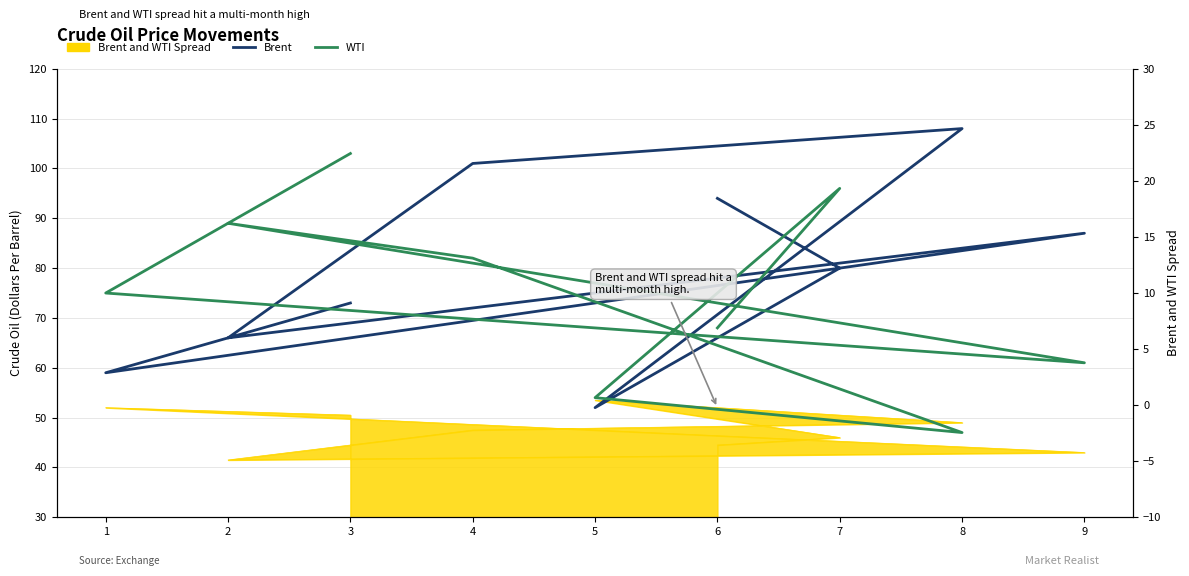

At which label is WTI closest to 75?

1